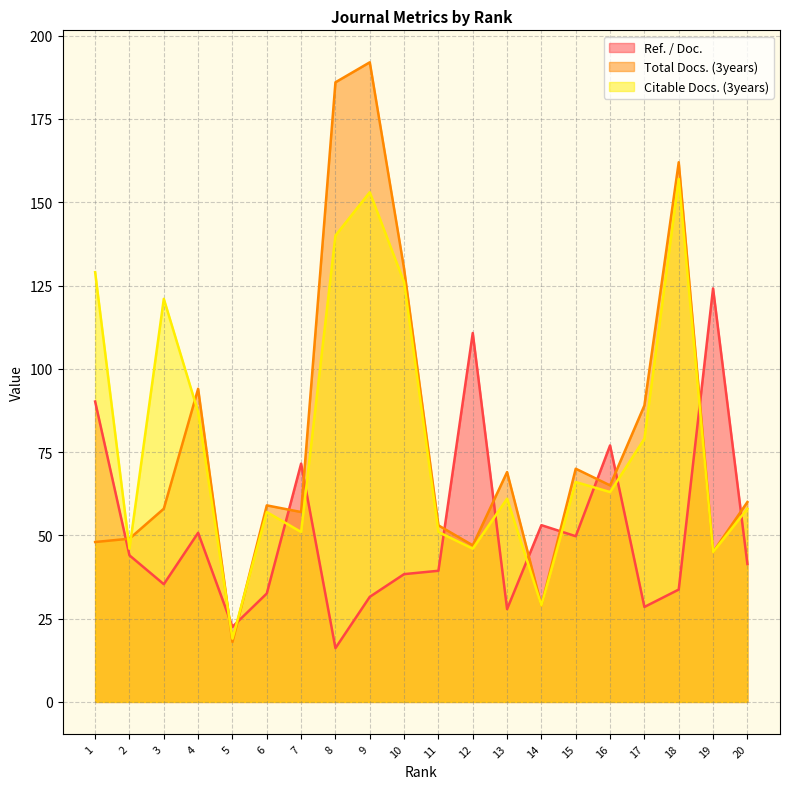

What is the maximum value shown in the chart?

192.0